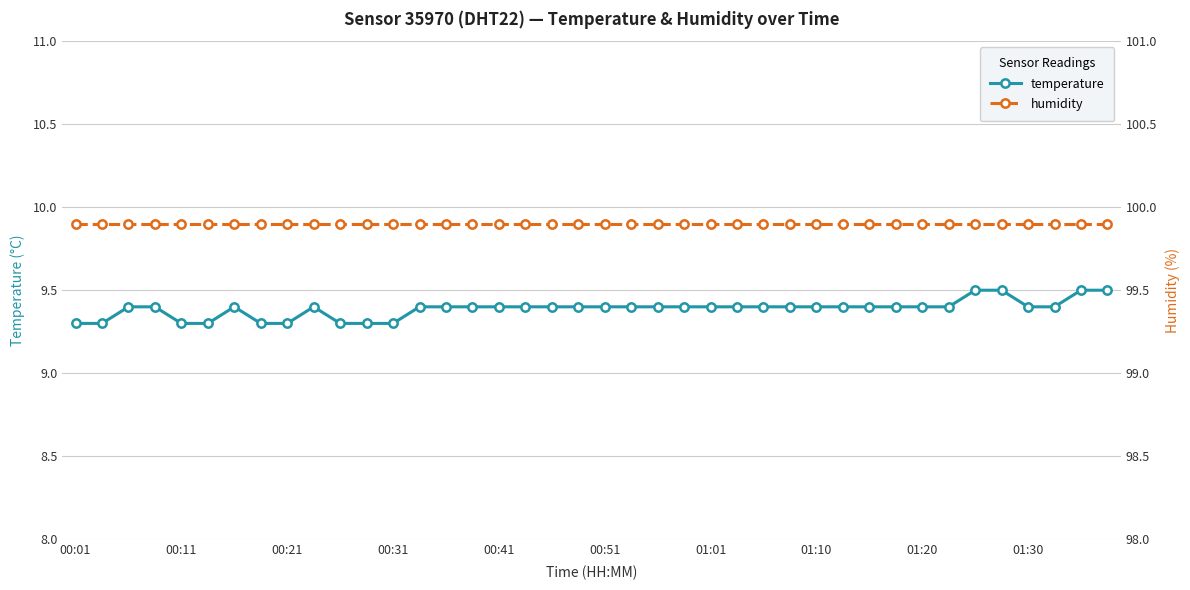

The value of temperature at 01:20 is 13.8. True or false?

False